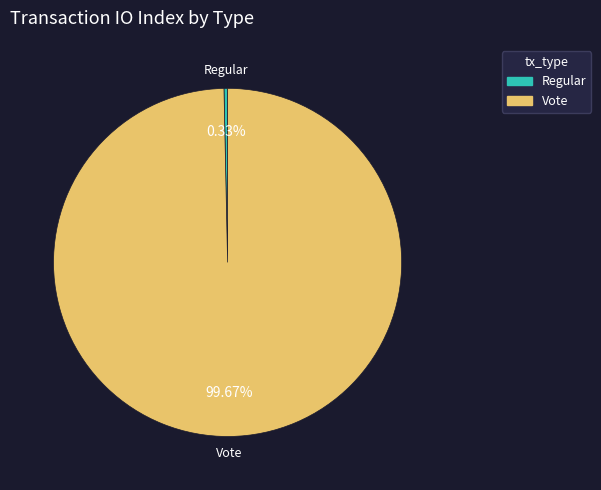

Which has a higher value, Regular or Vote?

Vote